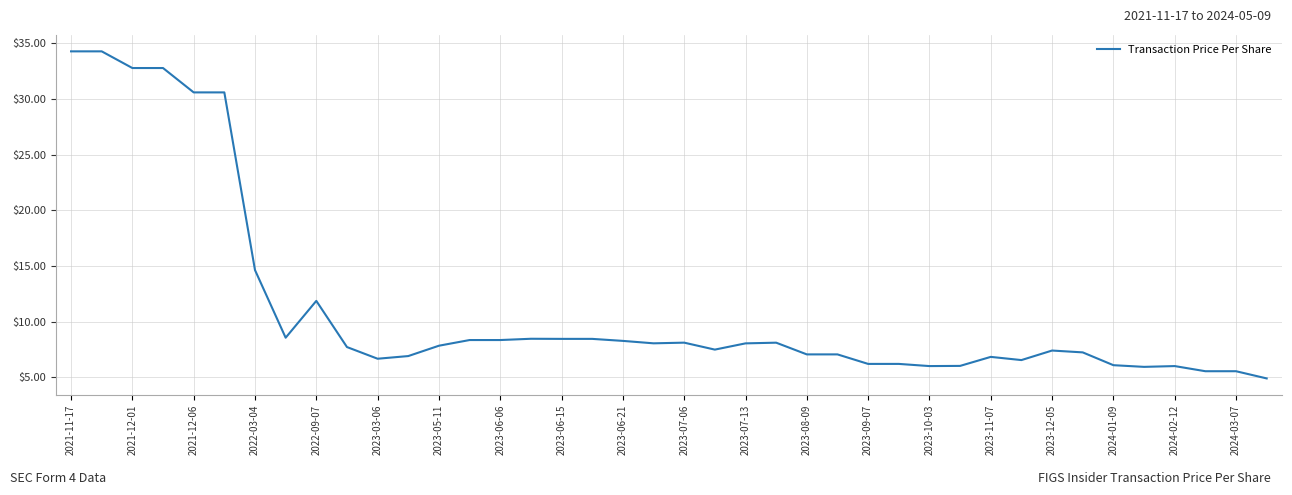

What is the average value?

11.3